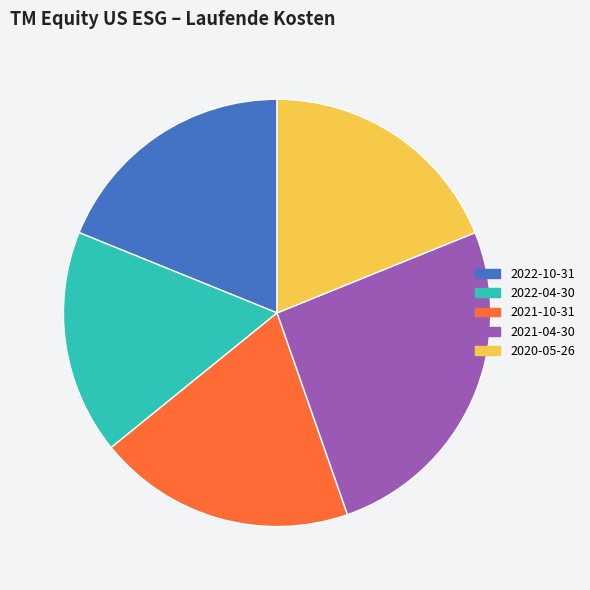

True or false: 2020-05-26 accounts for 19% of the total.

True